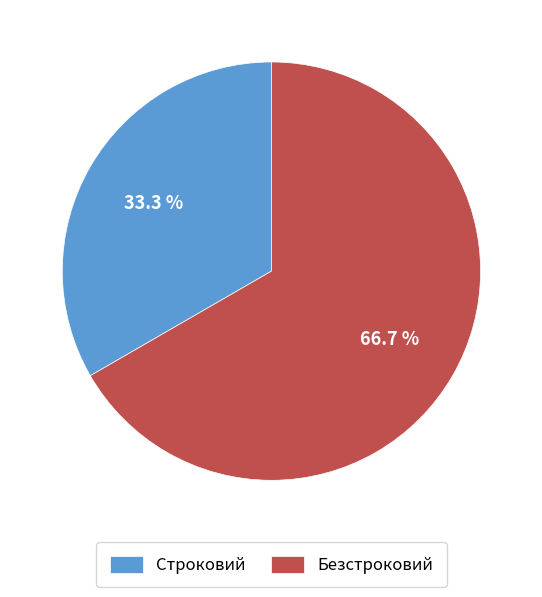

Is the sum of Строковий and Безстроковий greater than half?

Yes